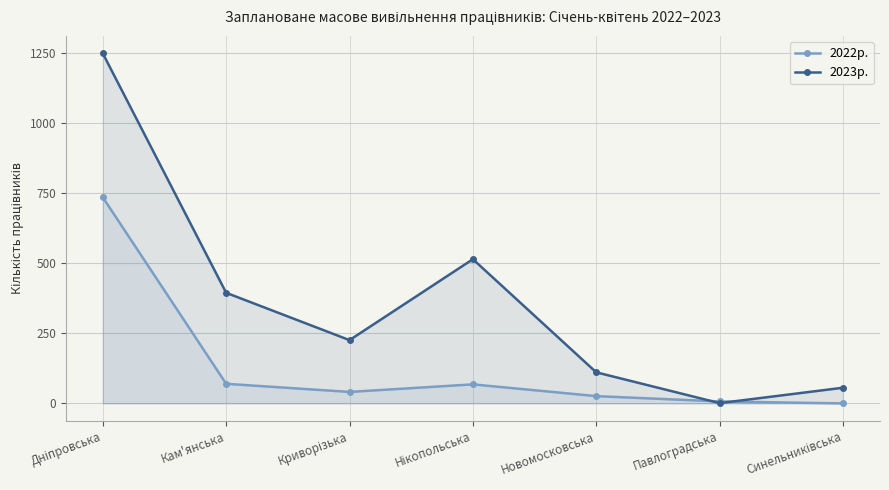

How many lines are shown in the chart?

2